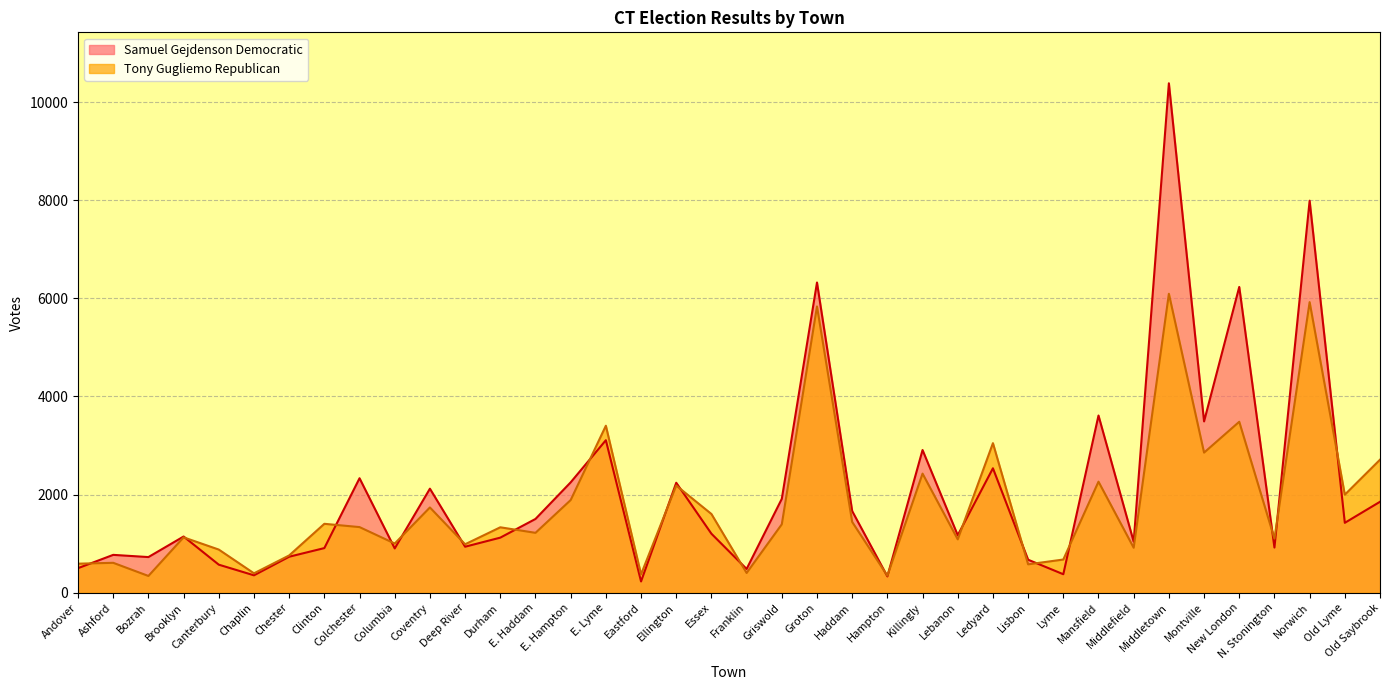

What is the spread (max minus min) of values at Chester?

26